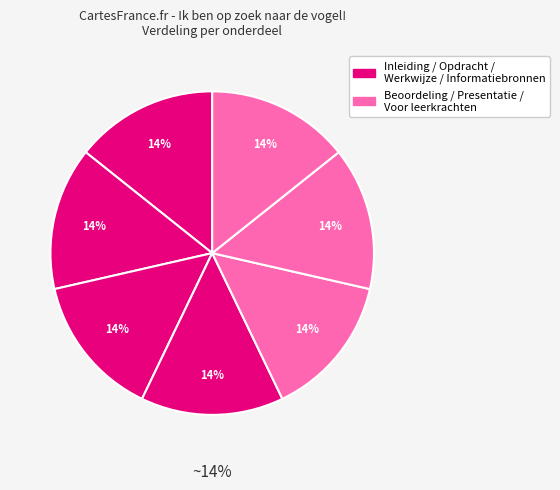

What percentage is the Presentatie en terugblik slice, to the nearest percent?

14%